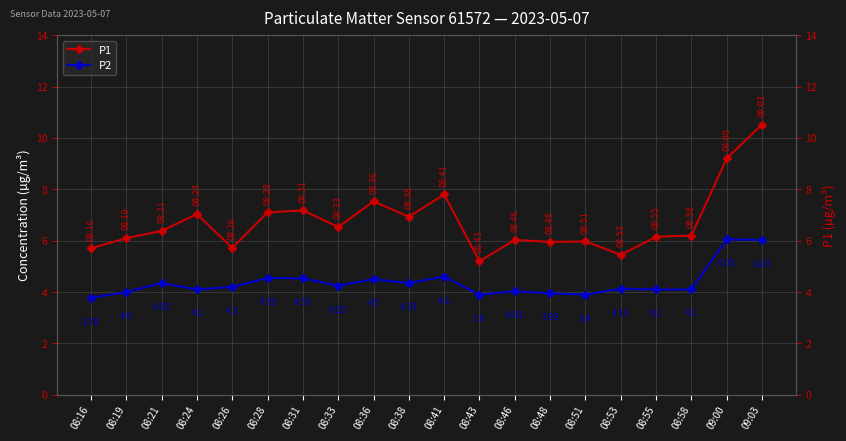

What are all the series names shown in the legend?

P1, P2